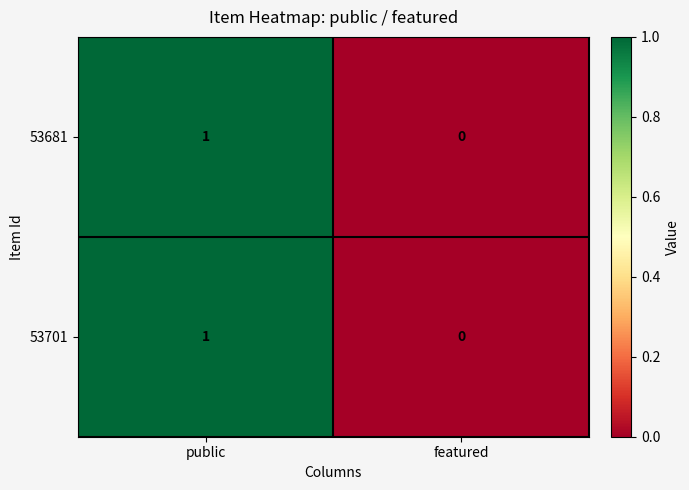

What is the greatest value displayed?

1